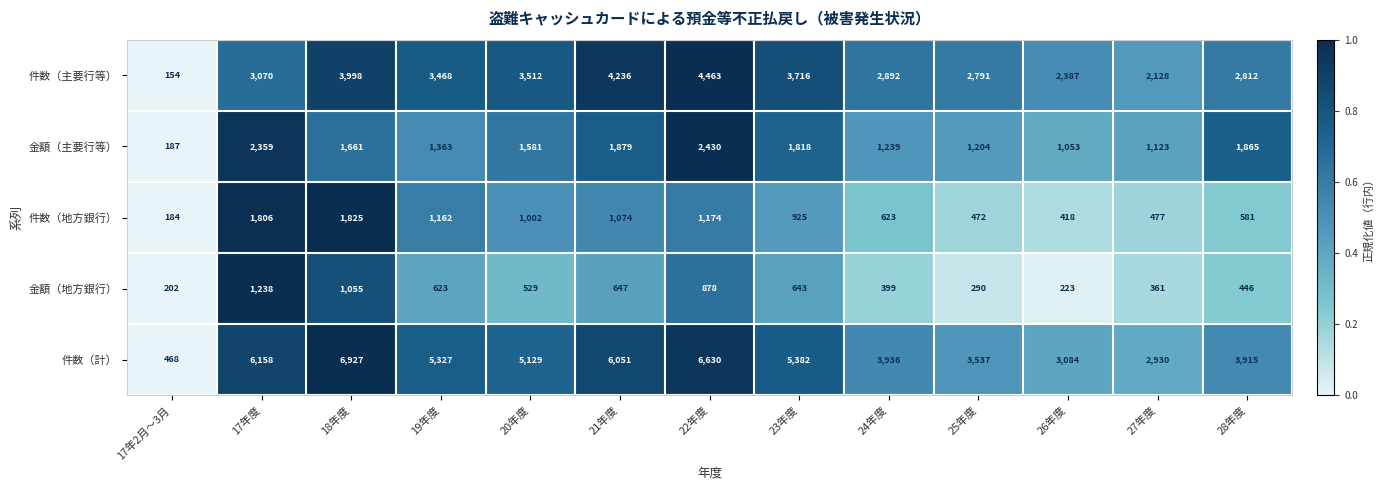

What is the difference between the maximum and second lowest values in the 金額（地方銀行） series?

1015